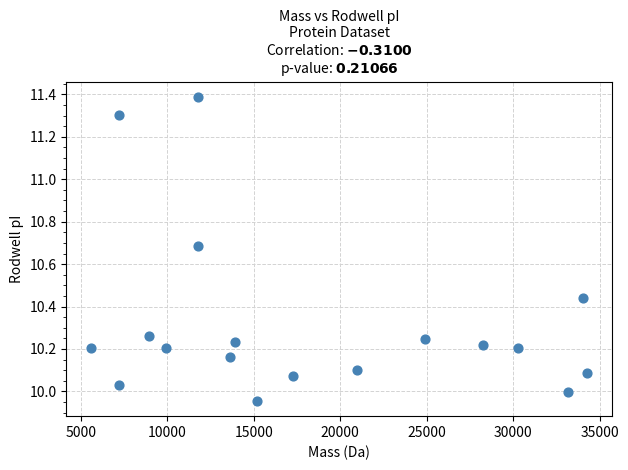

What is the range of X values (max minus min)?

28657.9